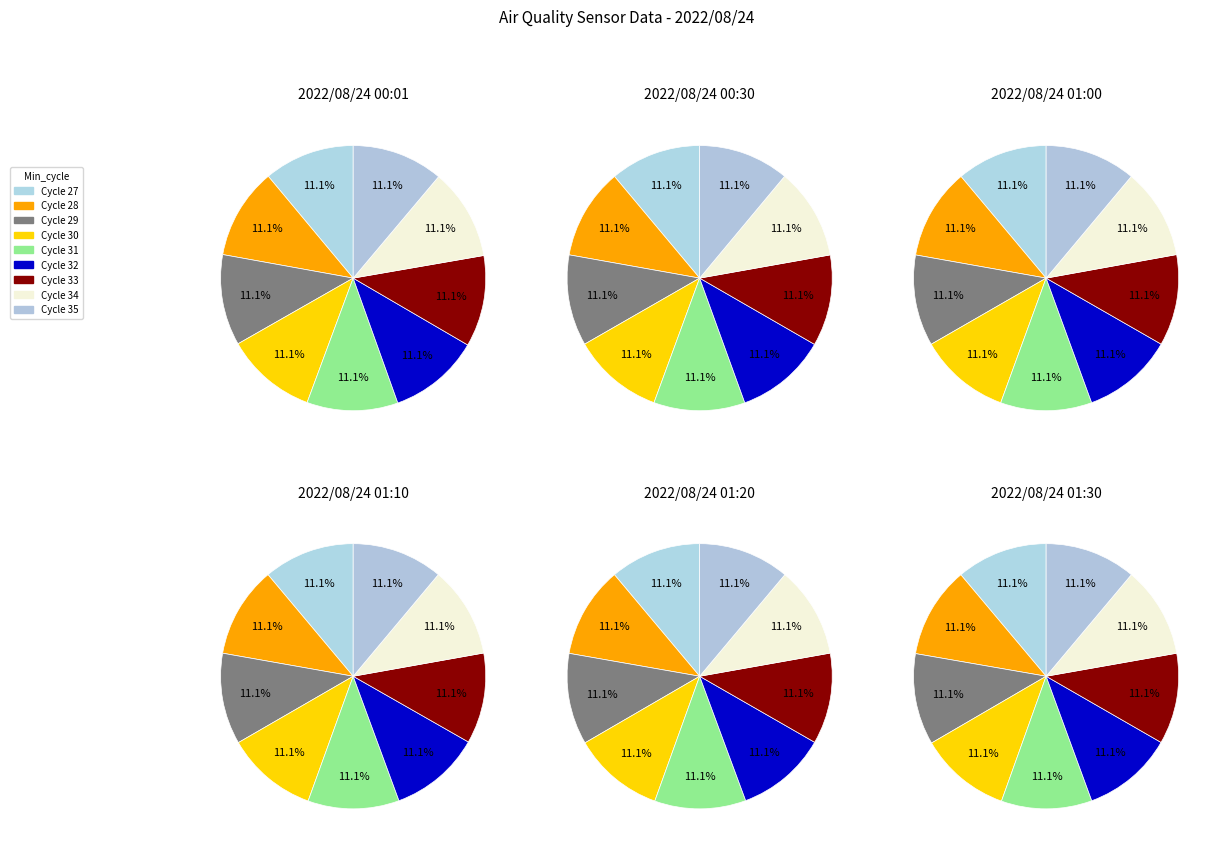

Is there any slice that represents more than half of the pie?

No